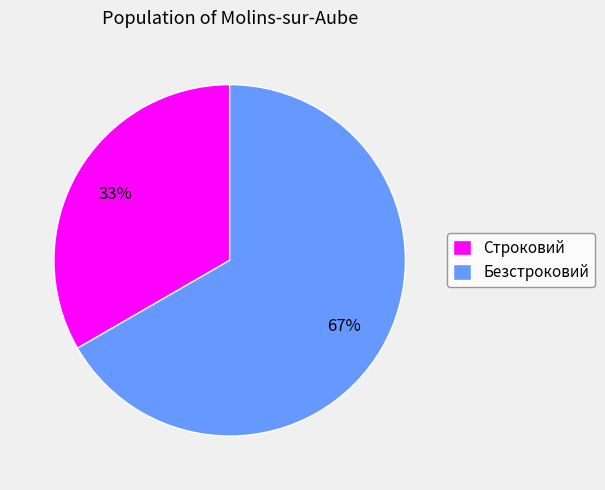

To the nearest percent, what is the average slice percentage?

50%